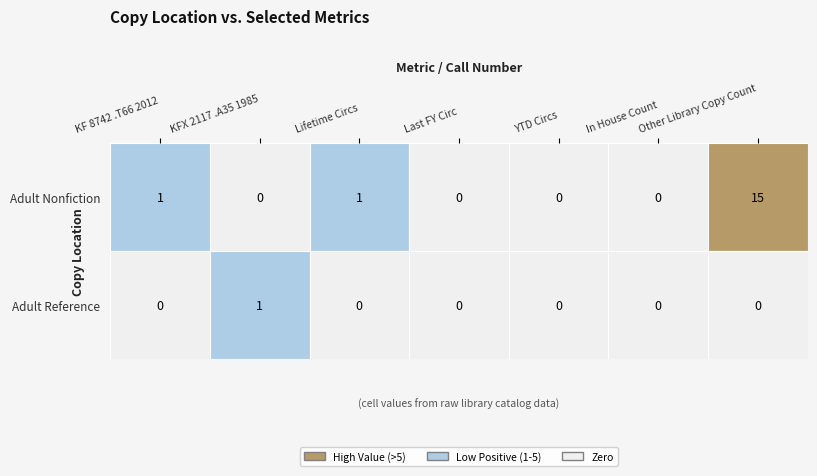

Which series has the largest total across all categories?

Adult Nonfiction